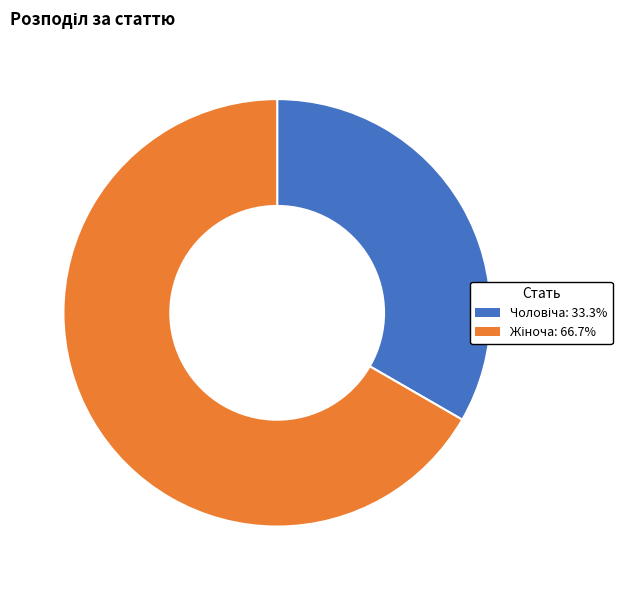

Does any single category account for the majority?

Yes